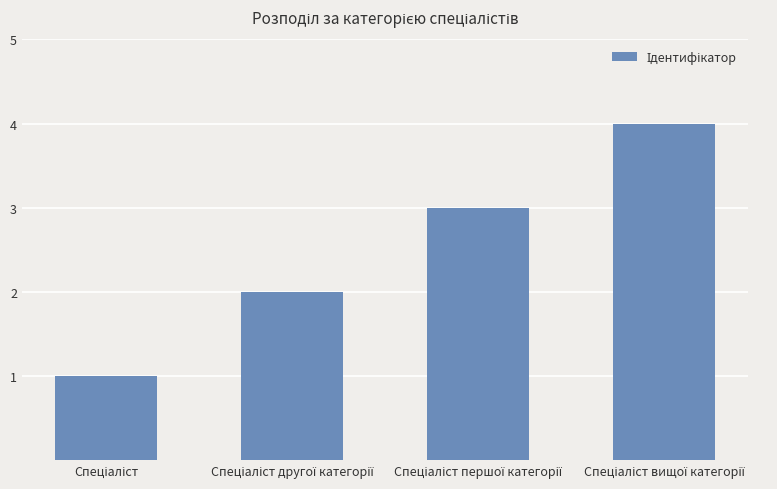

What is the sum of all values?

10